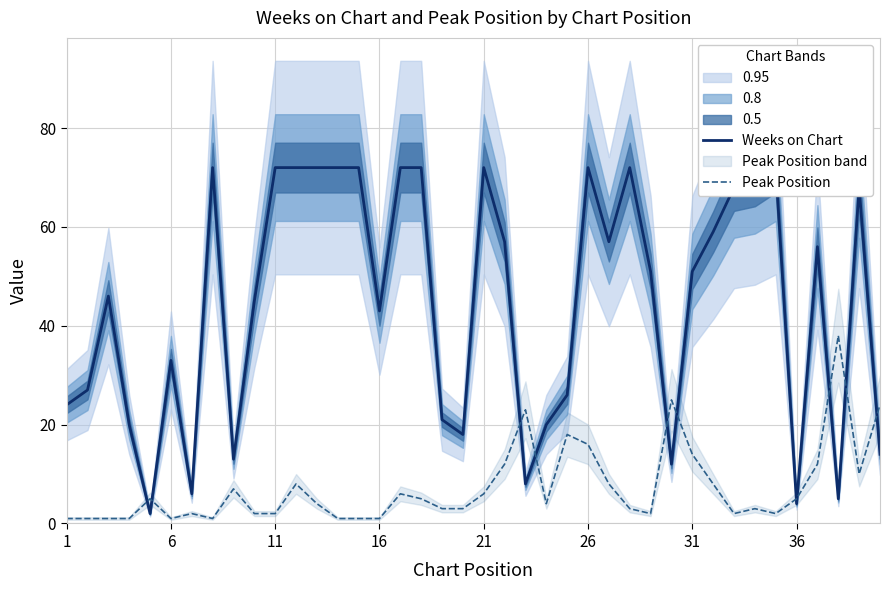

Is it true that Peak Position equals 16 at 36?

False